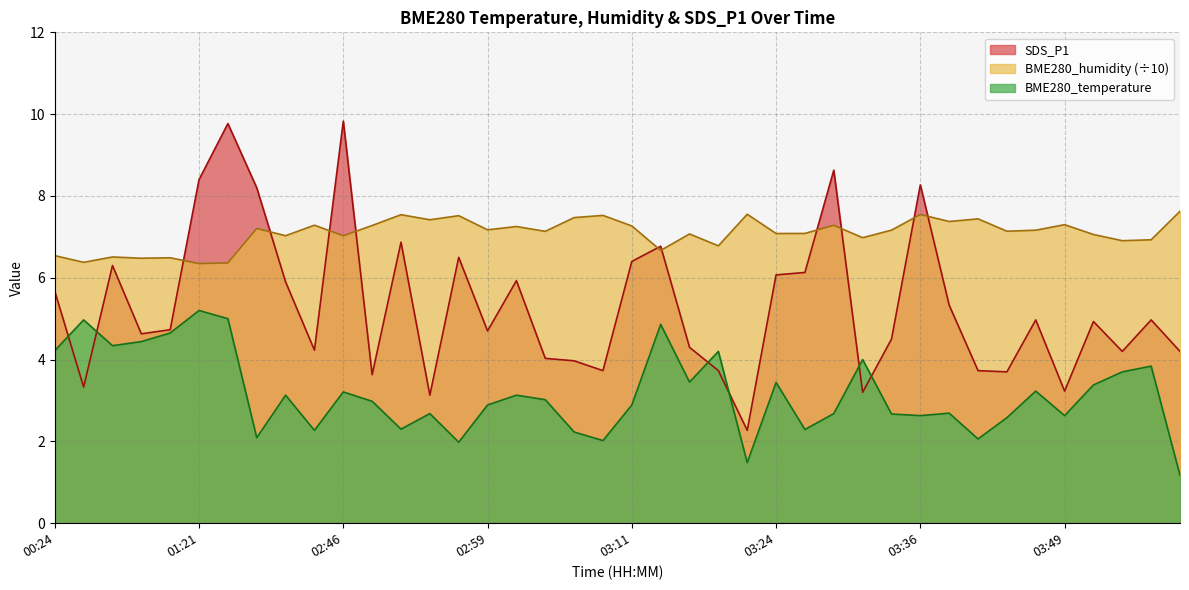

True or false: BME280_humidity has more than 1 points higher than both neighbors.

True